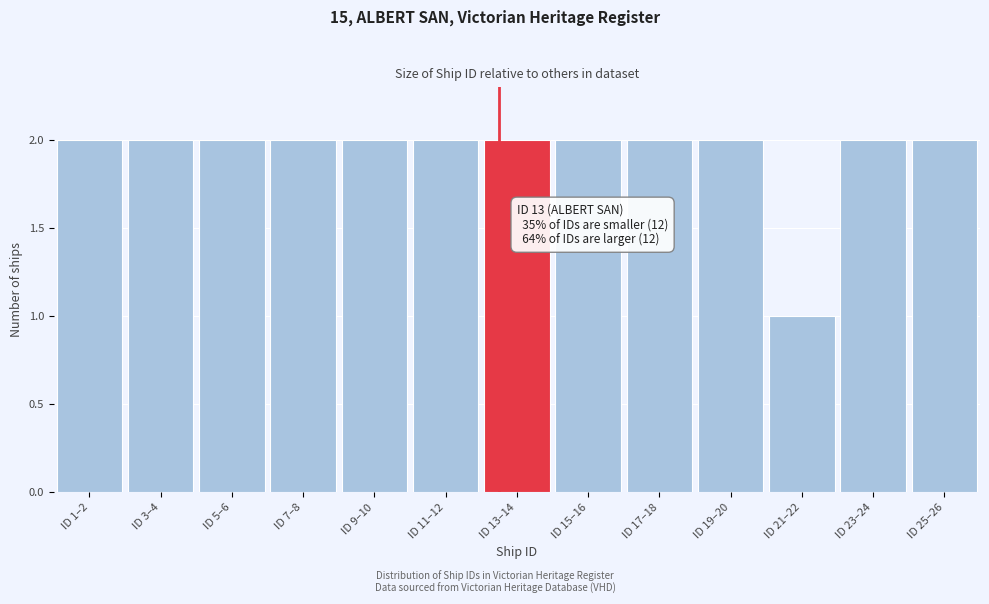

Reading left to right, transcribe all the data shown in this chart.

ID 1–2=2	ID 3–4=2	ID 5–6=2	ID 7–8=2	ID 9–10=2	ID 11–12=2	ID 13–14=2	ID 15–16=2	ID 17–18=2	ID 19–20=2	ID 21–22=1	ID 23–24=2	ID 25–26=2